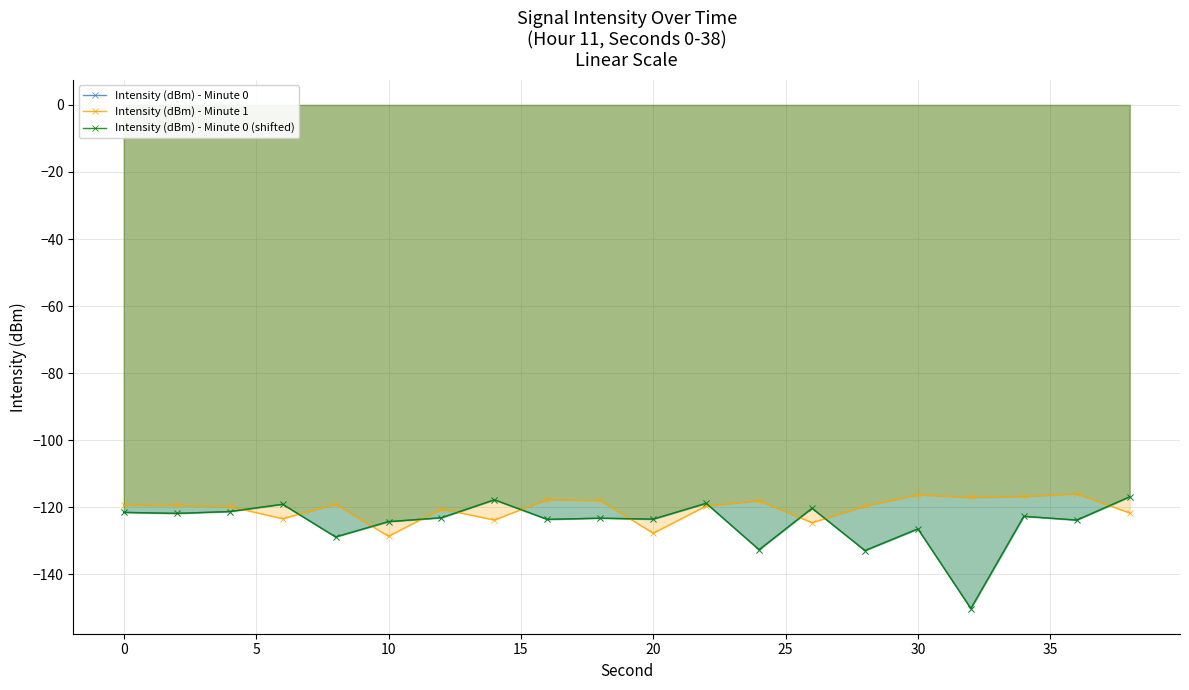

True or false: Intensity (dBm) - Minute 0 and Intensity (dBm) - Minute 0 (shifted) intersect in this chart.

False